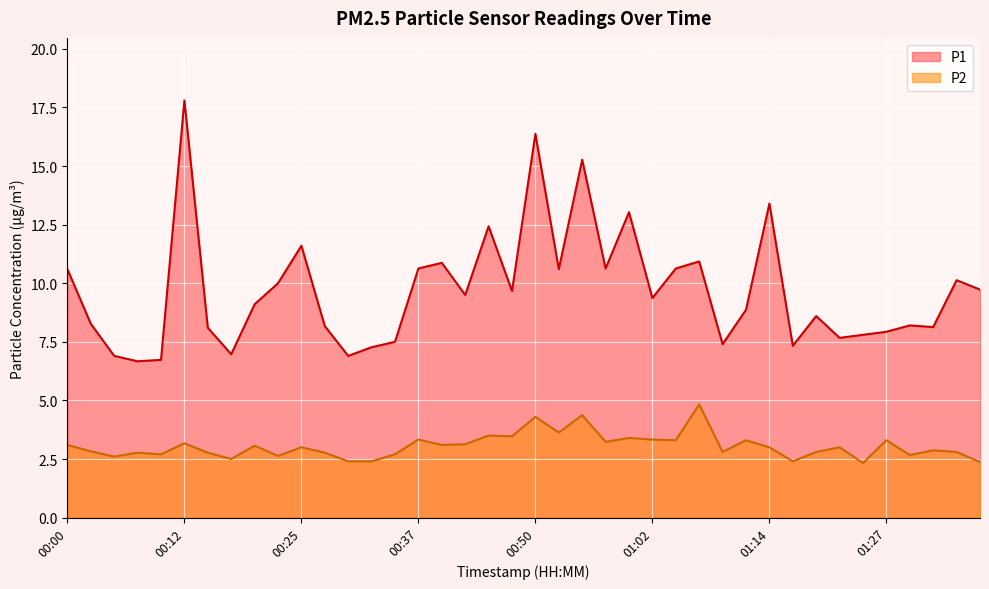

Which series changed the most between 00:20 and 00:30?

P1